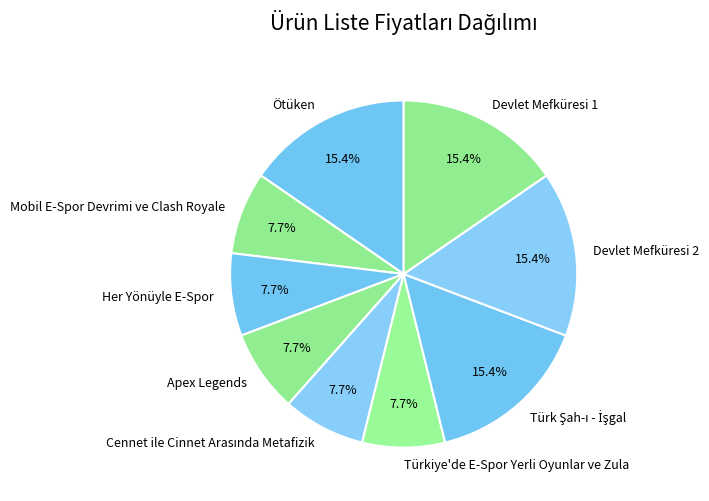

True or false: Devlet Mefküresi 2 accounts for 15% of the total.

True